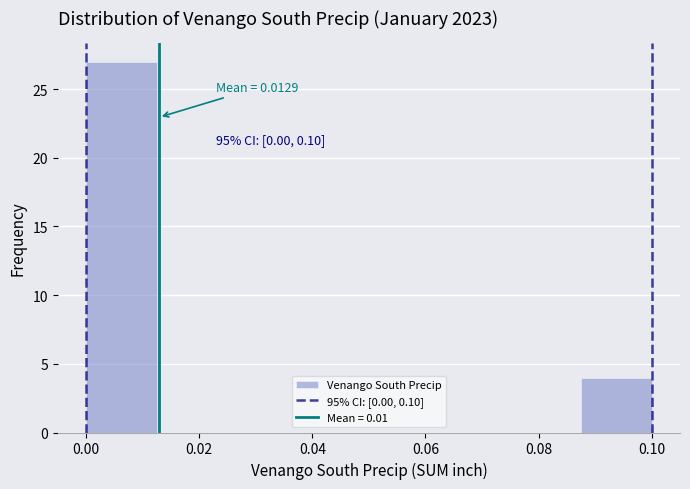

Over which range of the x-axis is the bar tallest?

0.000 to 0.012